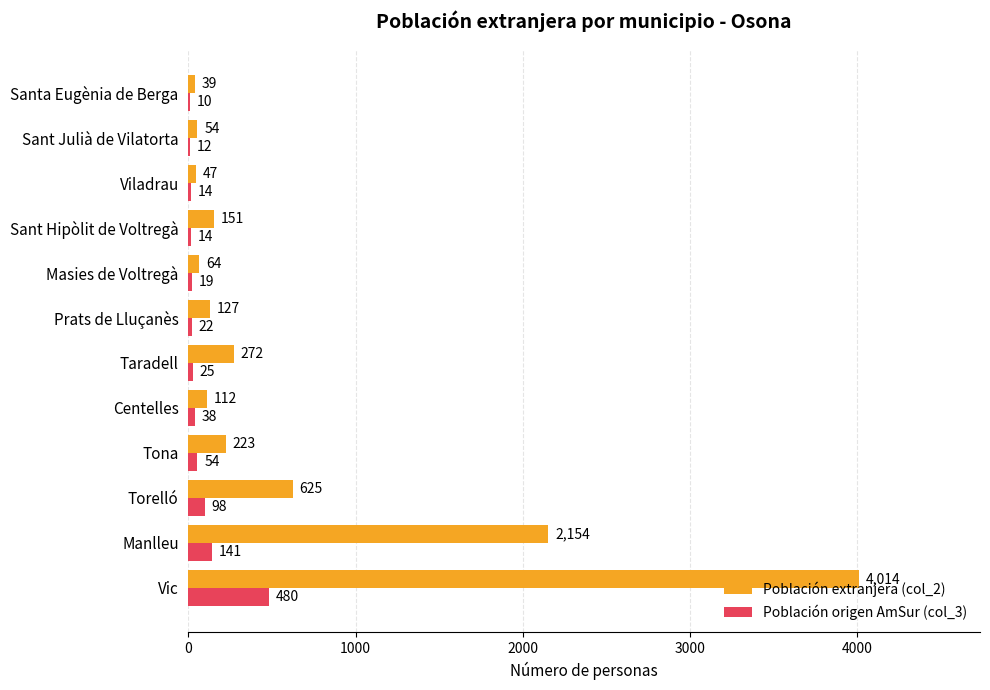

What is the sum of all Población origen AmSur (col_3) values?

927